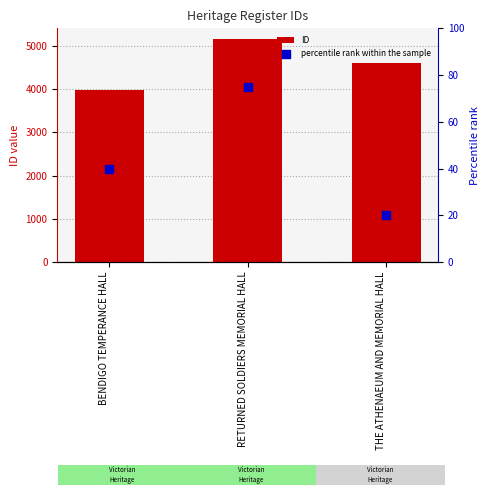

Is the value of ID at RETURNED SOLDIERS MEMORIAL HALL greater than the value of percentile rank within the sample at BENDIGO TEMPERANCE HALL?

Yes